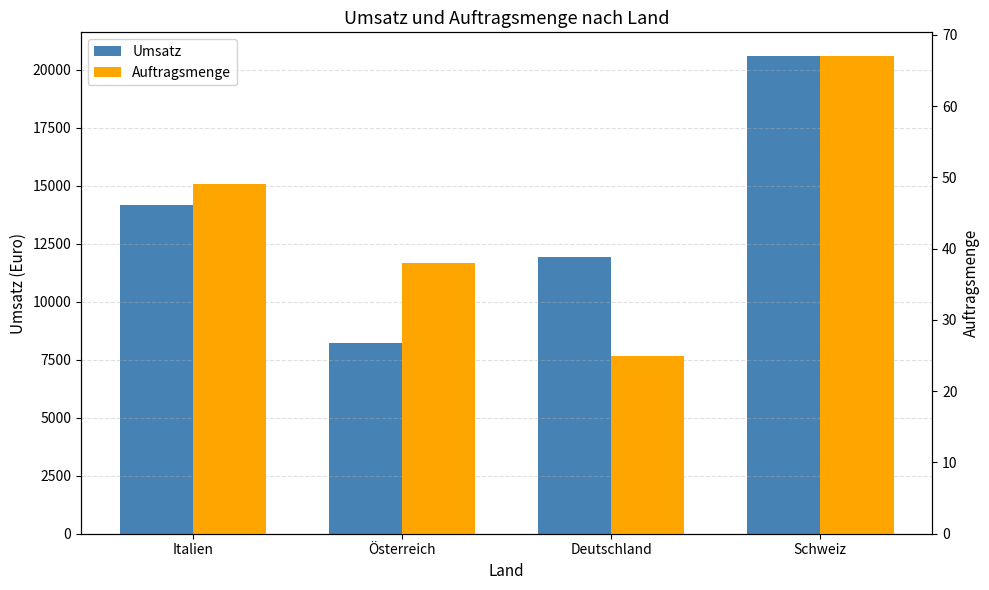

How many values in the Auftragsmenge series exceed 49?

1